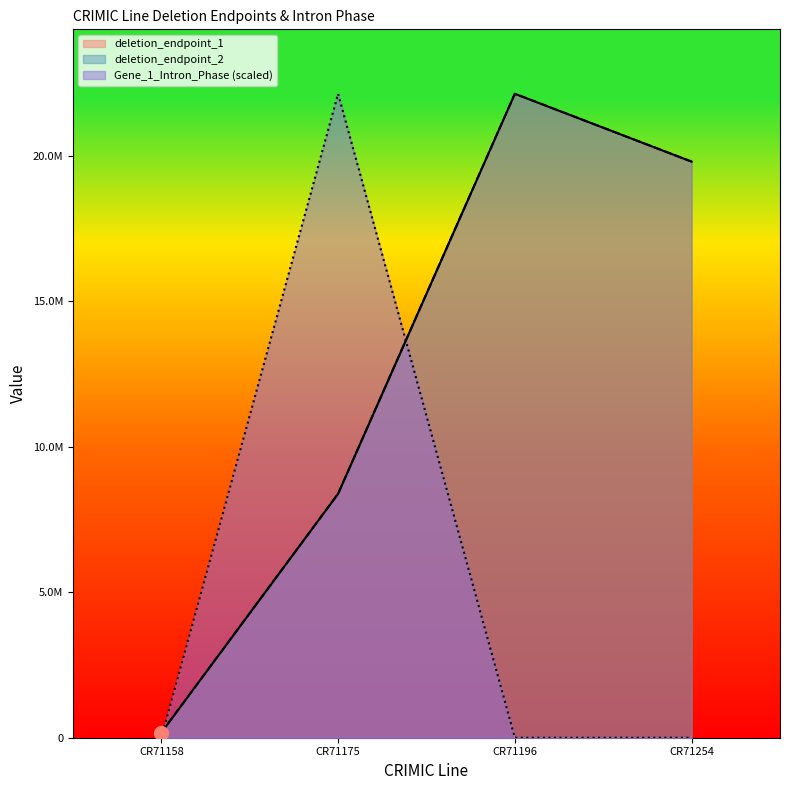

At which category does the chart reach its peak across all series?

CR71196